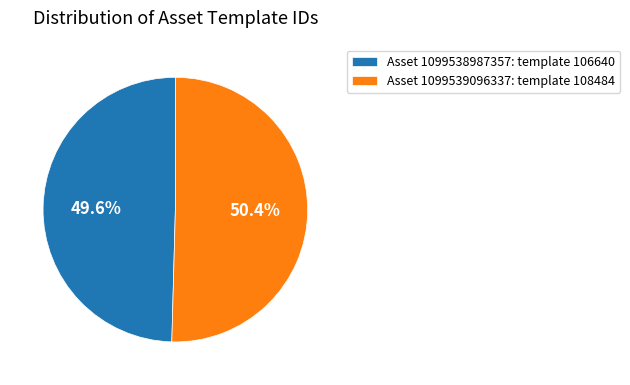

Between Asset 1099539096337: template 108484 and Asset 1099538987357: template 106640, which is larger?

Asset 1099539096337: template 108484